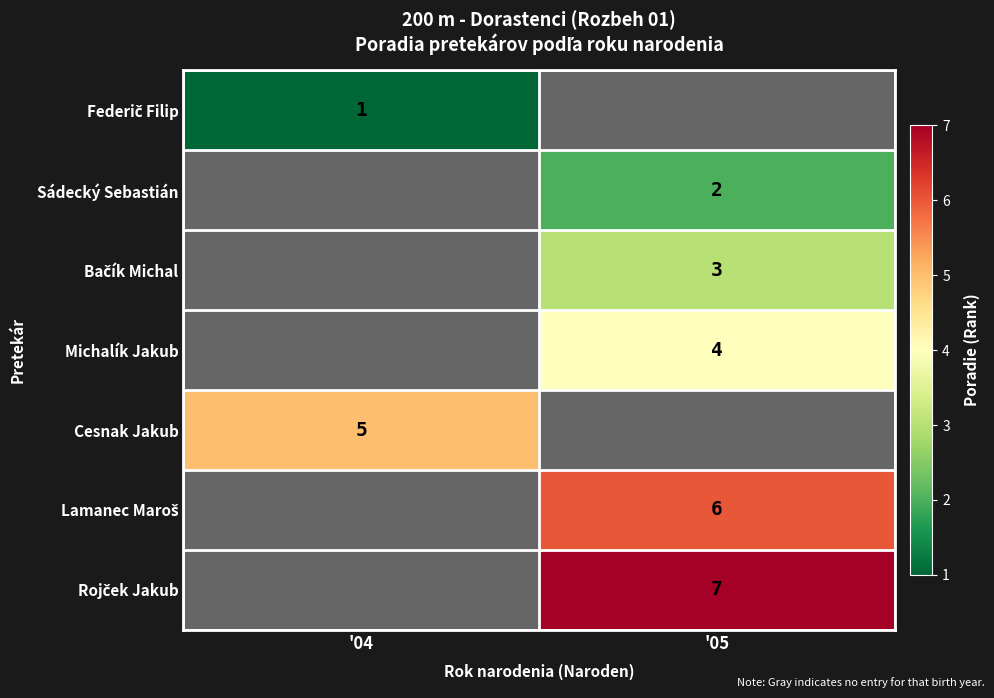

The value of Michalík Jakub at '05 is 4. True or false?

True